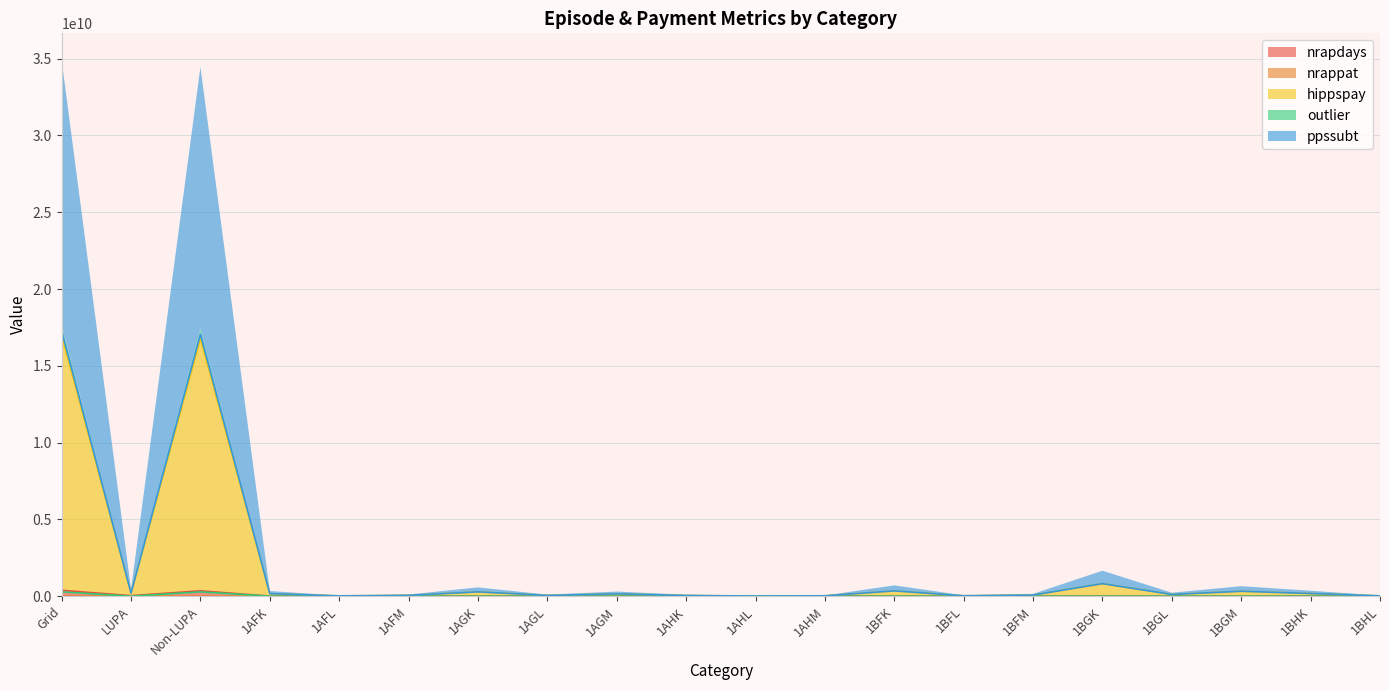

True or false: nrapdays and outlier cross at least once.

False